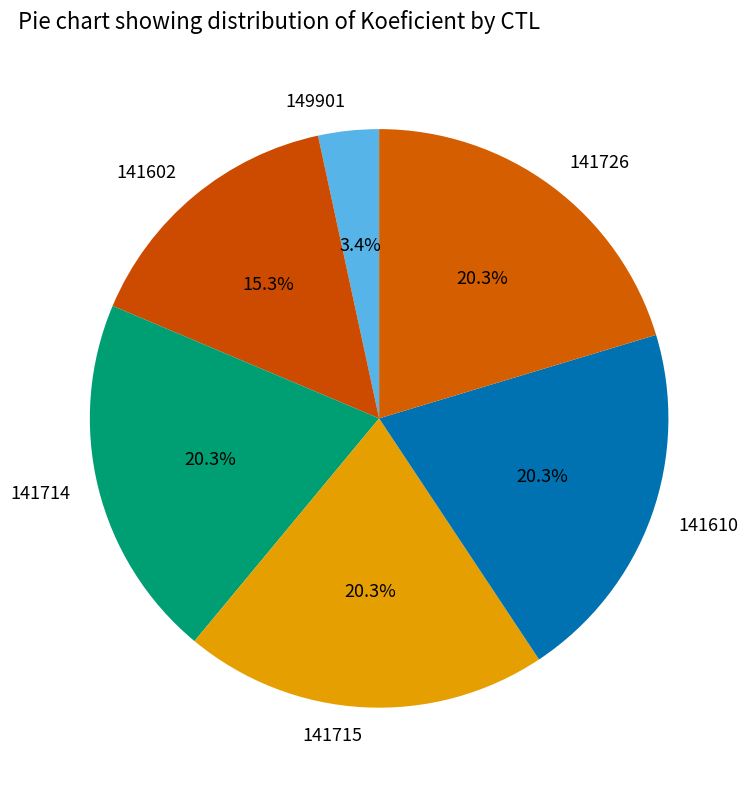

To the nearest percent, what percentage of the pie is 141714?

20%